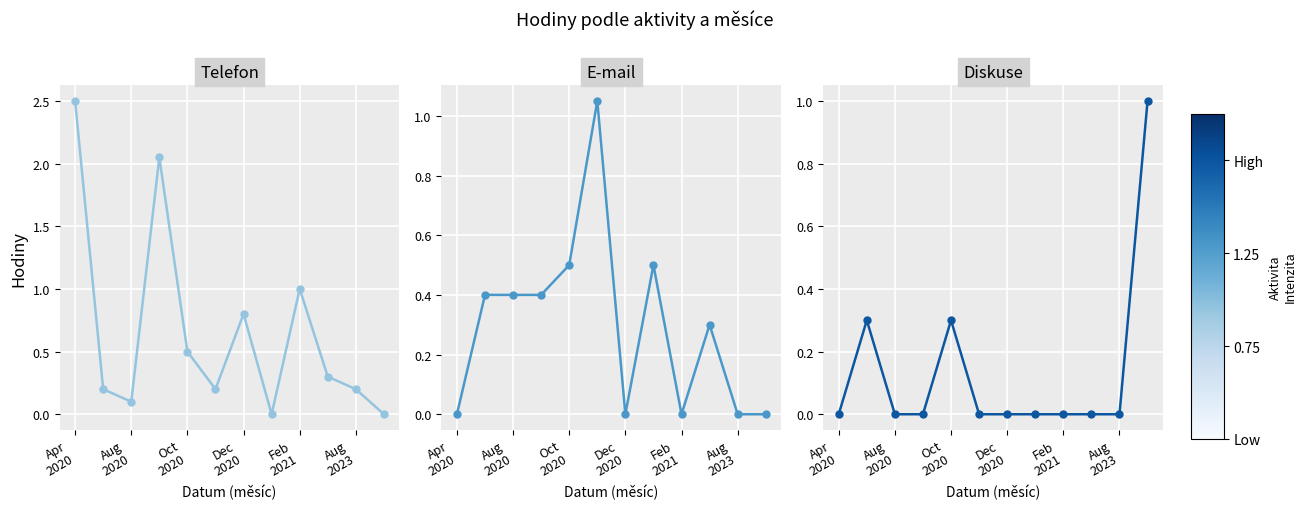

How many values in E-mail are above zero?

7